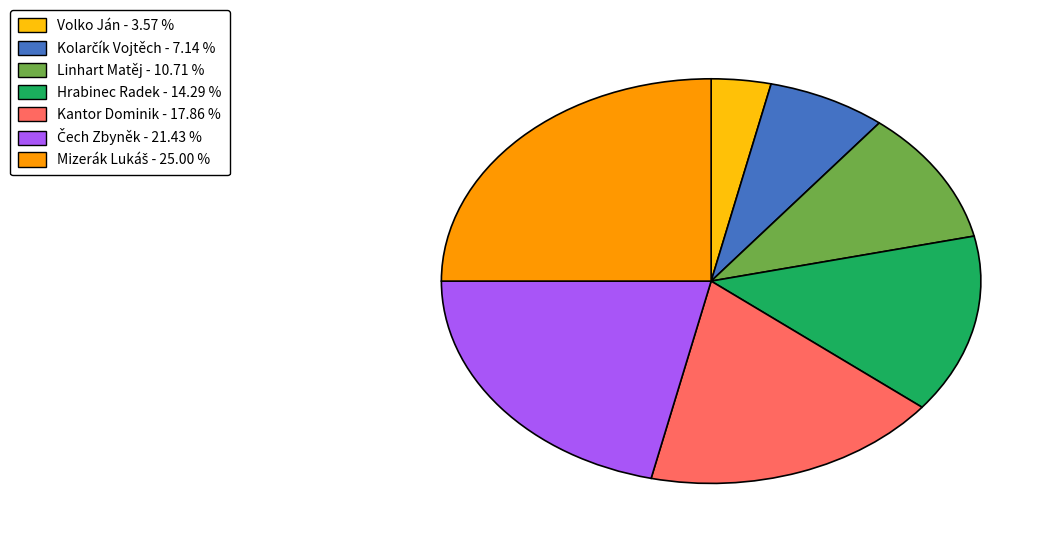

Is there any slice that represents more than half of the pie?

No